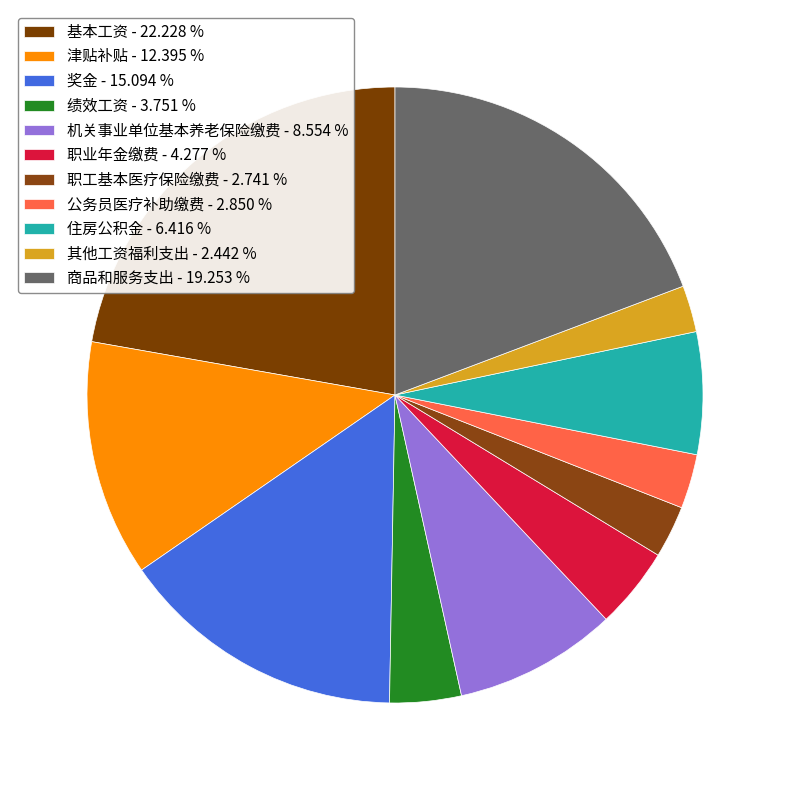

What percentage do 基本工资 and 津贴补贴 together represent?

34.6%